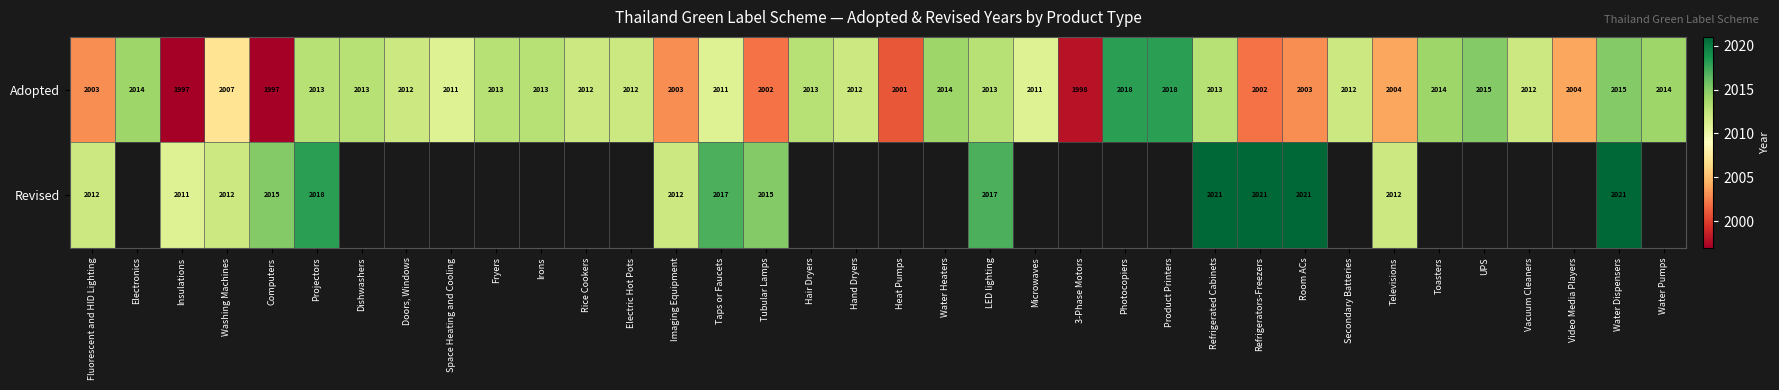

The value of Adopted at Room ACs is 2704. True or false?

False